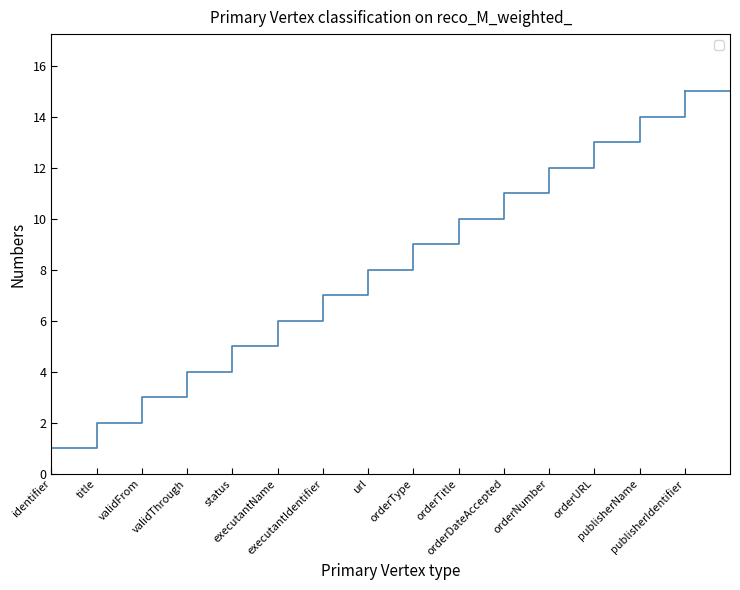

At which label is the value closest to 8?

url